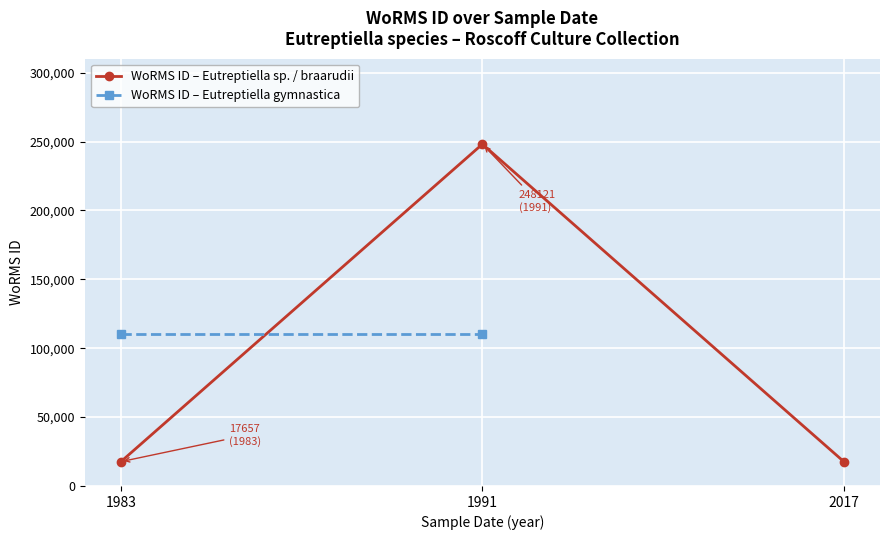

At which category does the chart reach its peak across all series?

1991